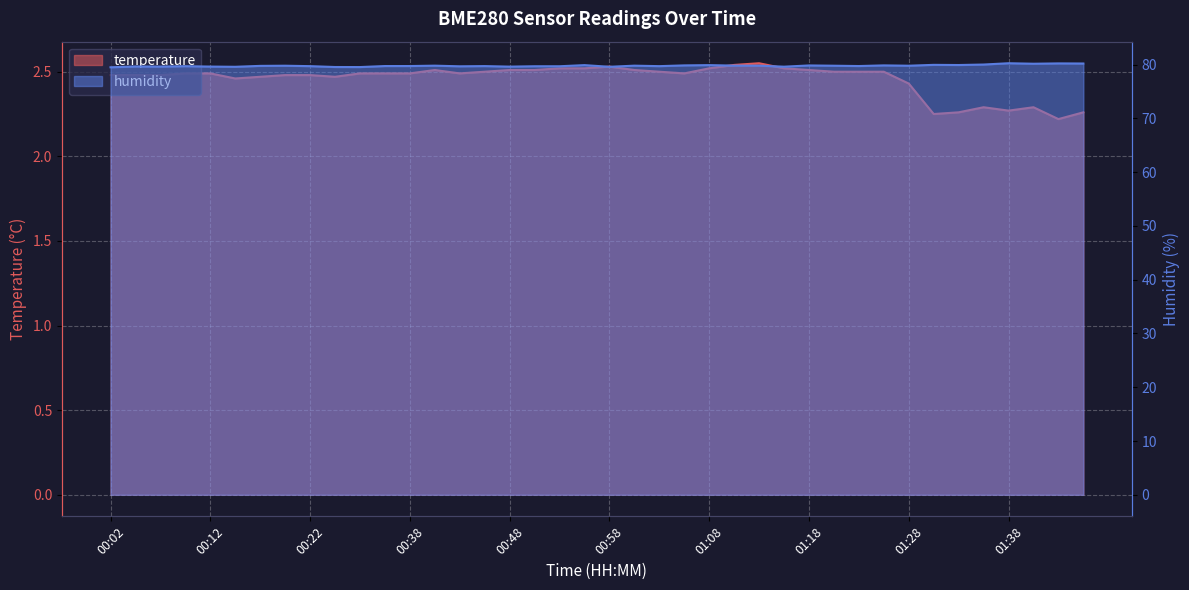

Which series has the largest range (max minus min)?

humidity